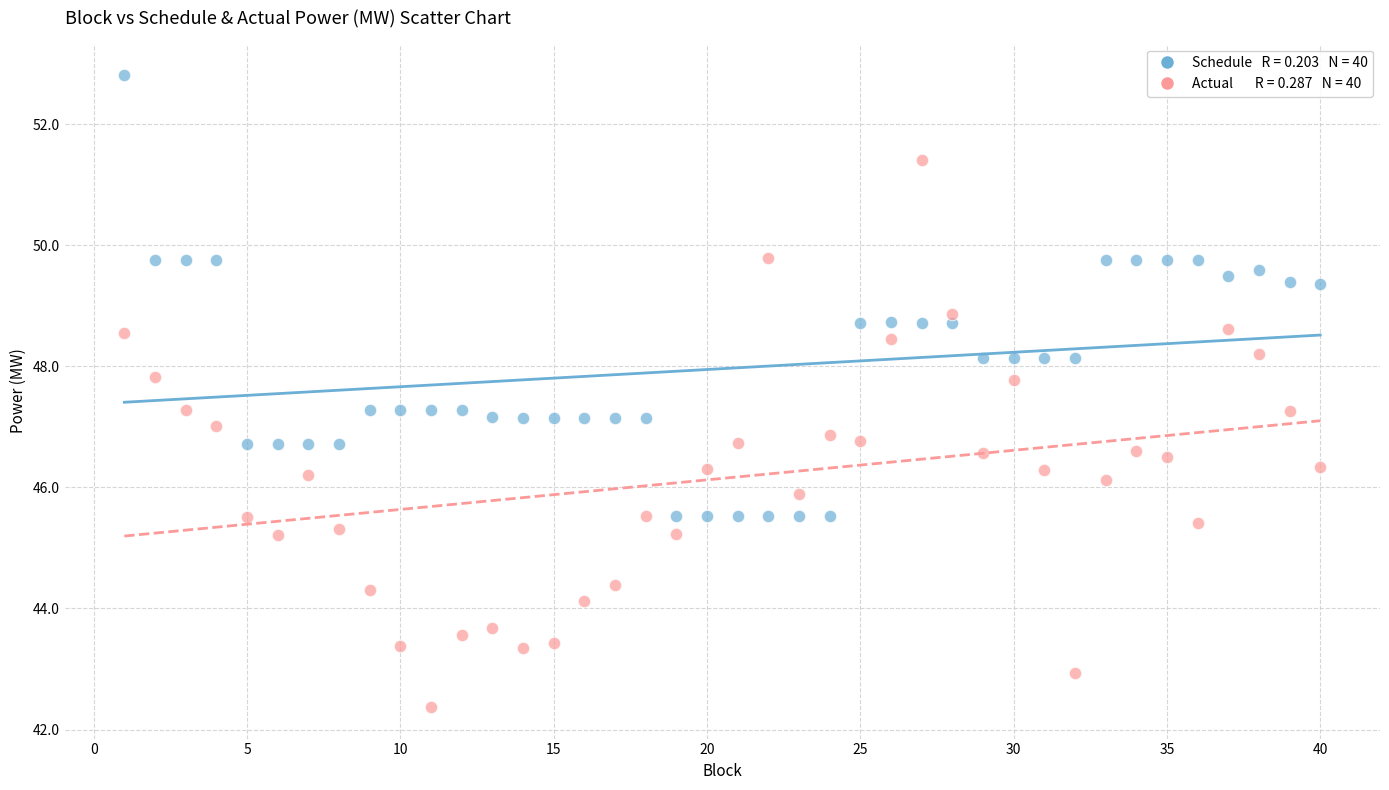

Across all data points, what is the range of Y values (max minus min)?

10.4